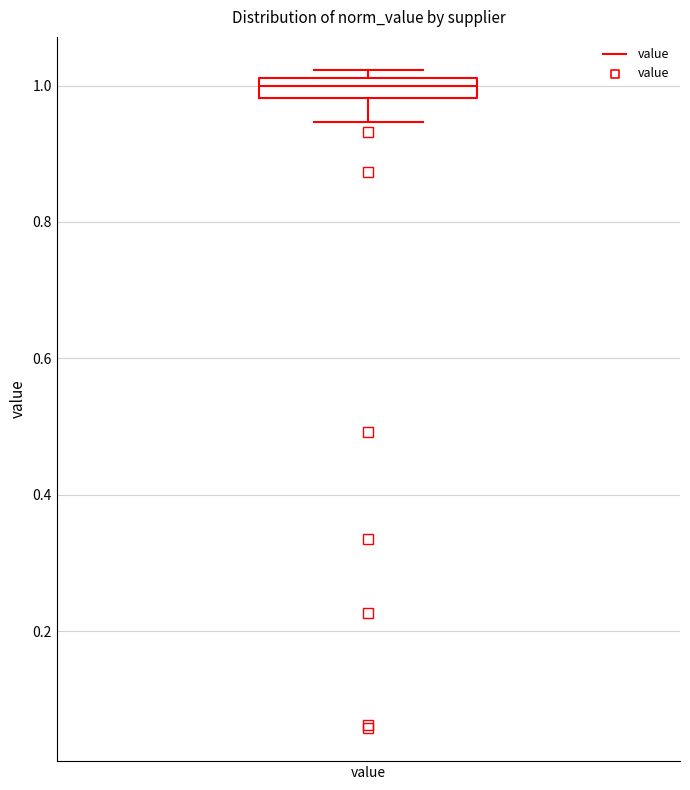

Where is the upper edge of the box for value on the y-axis? The values are not printed on the chart, so give them approximately, as read against the axis.

1.02